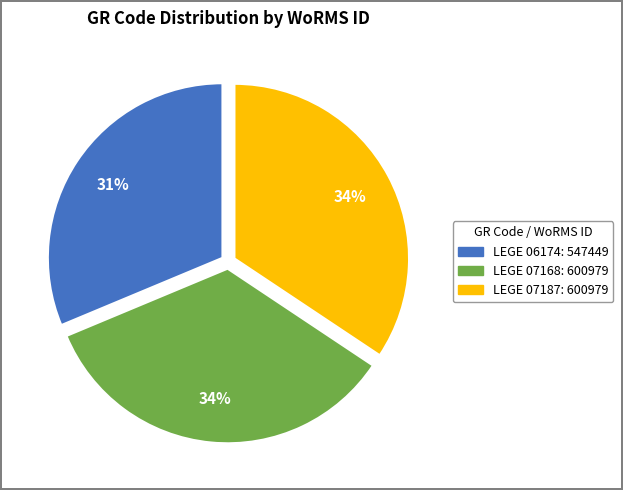

Which slice is the smallest?

LEGE 06174